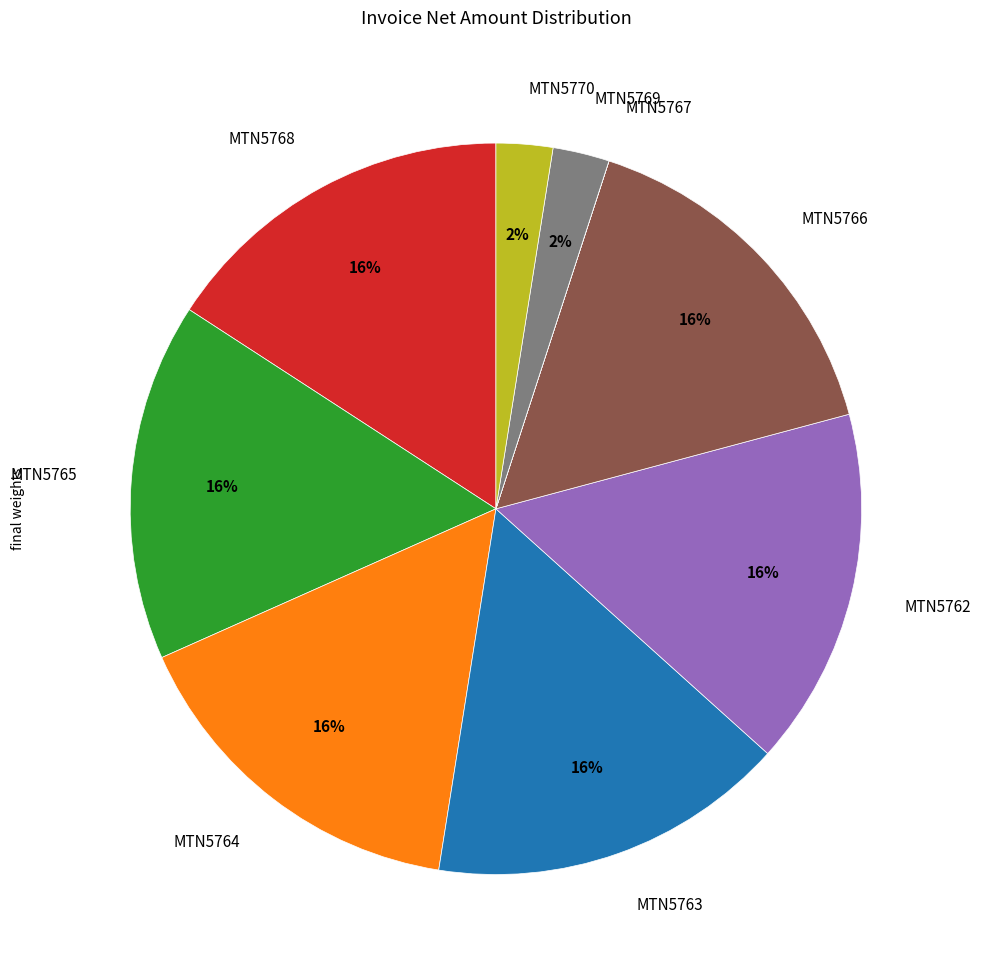

To the nearest percent, what portion does MTN5765 represent?

16%